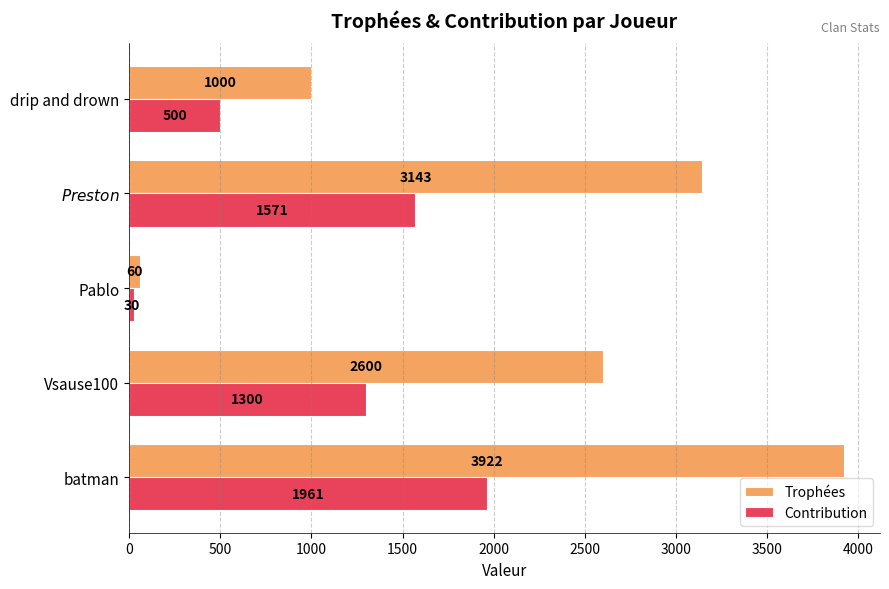

List the series in order of their peak value, highest first.

Trophées, Contribution